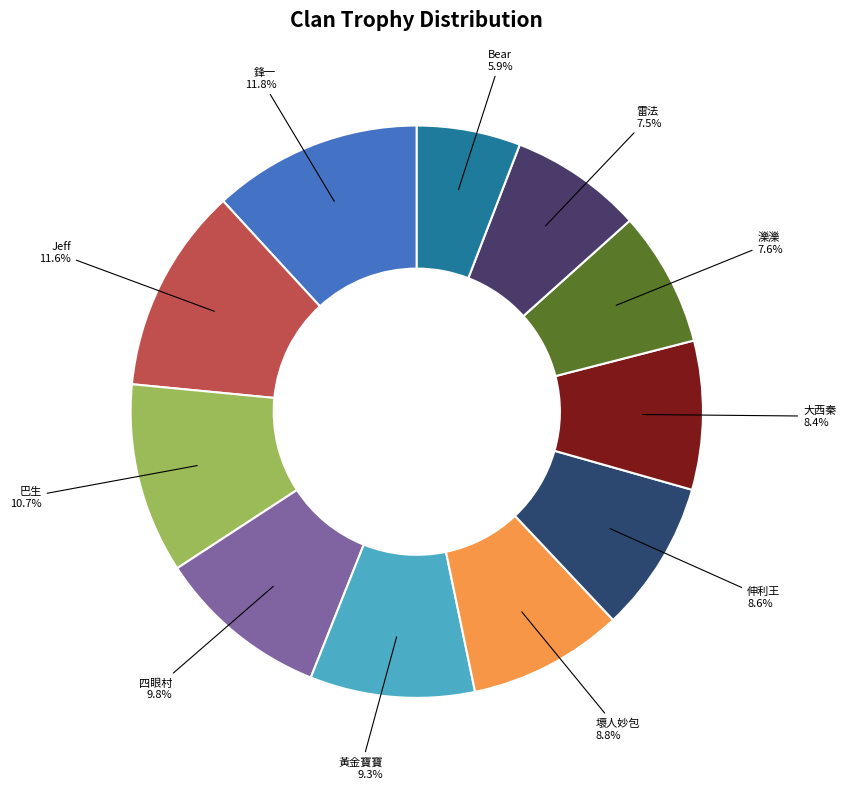

To the nearest percent, what percentage of the pie is 黃金寶寶?

9%